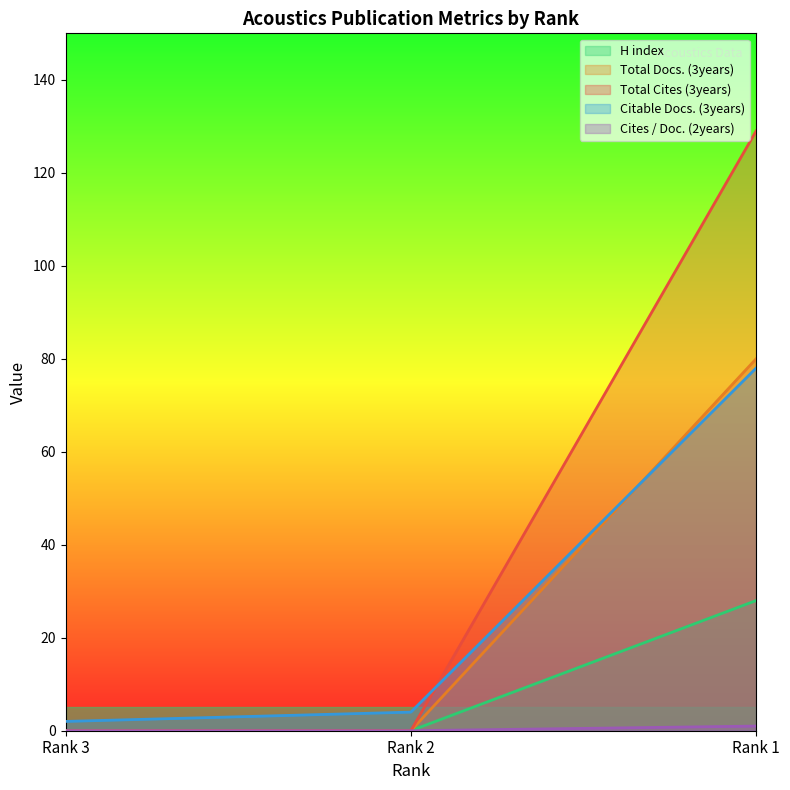

Count the number of data series in this chart.

5